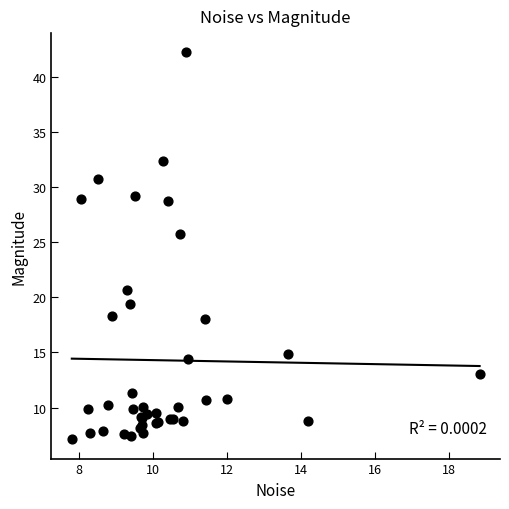

What Y value in the scatter plot is closest to 24?

25.7